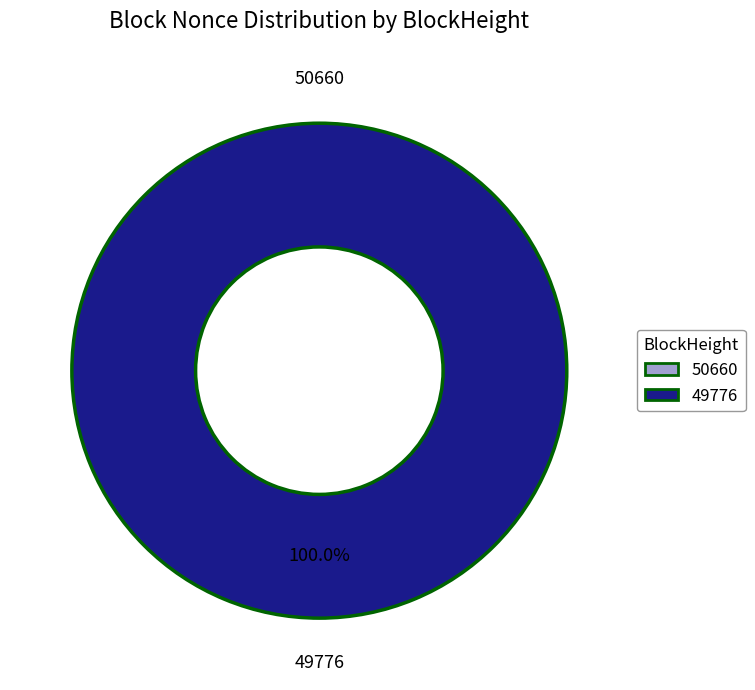

Is 49776 the majority of the pie?

Yes